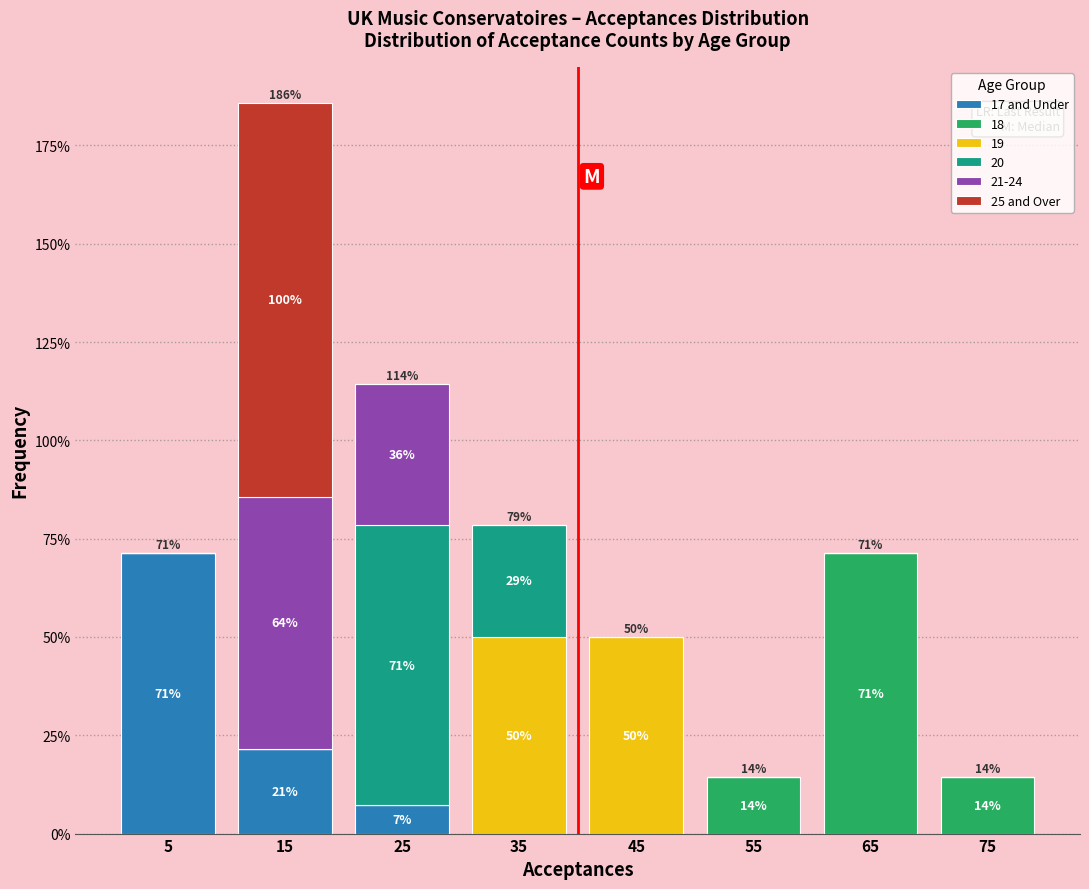

Which range on the x-axis has the tallest stacked bar (by total height)?

10 to 20